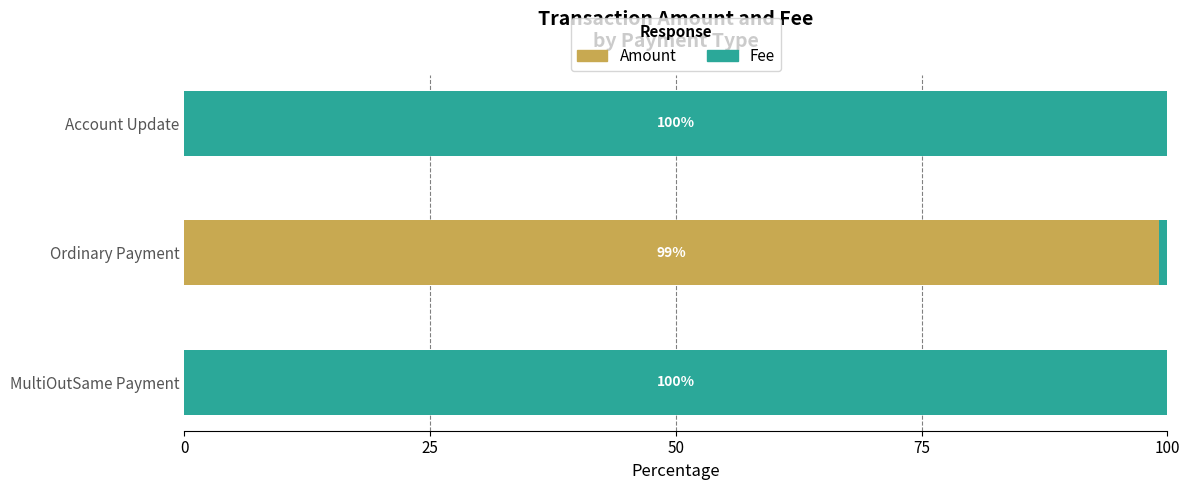

Which category has the highest value in the Amount series?

Ordinary Payment